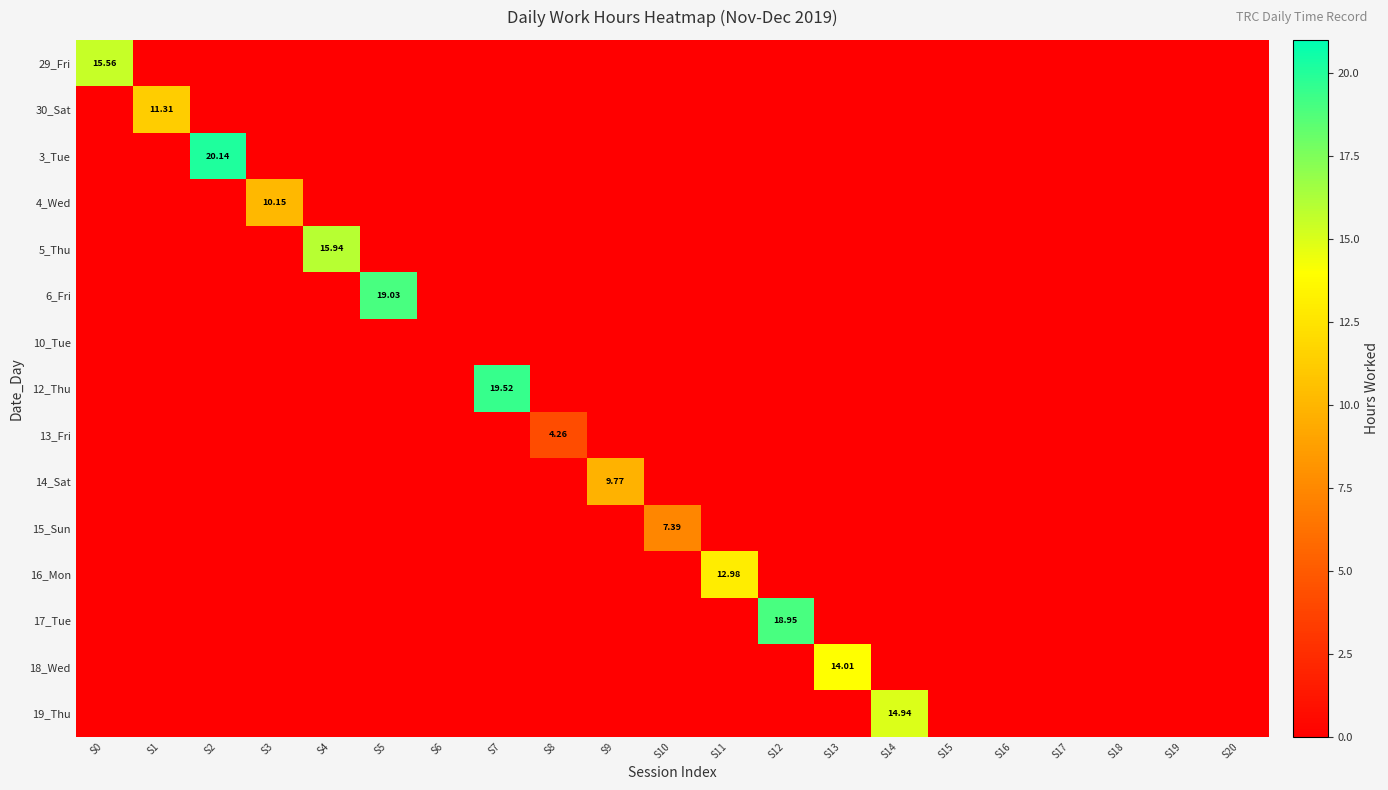

What is the maximum value shown in the chart?

20.1